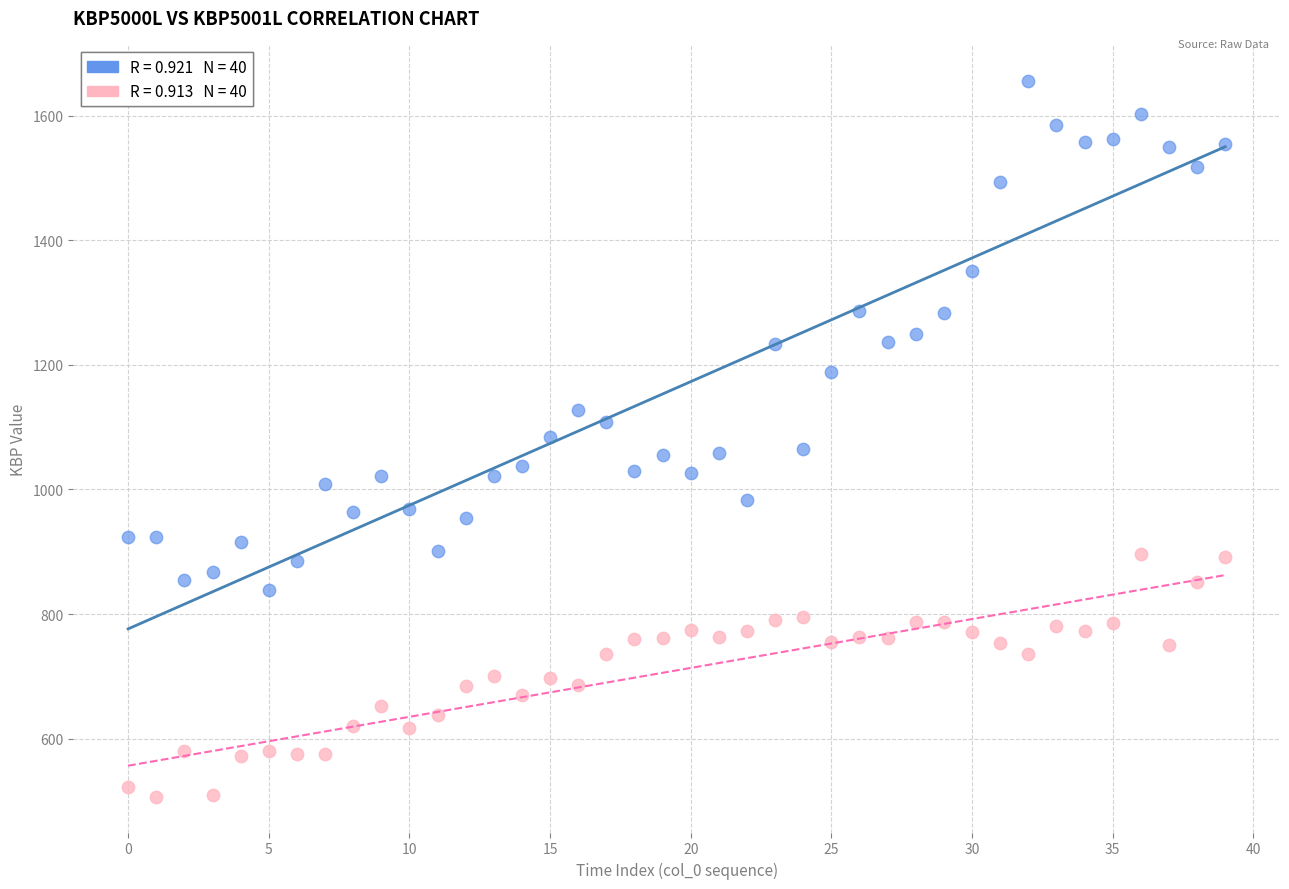

Across all data points, what is the range of Y values (max minus min)?

1149